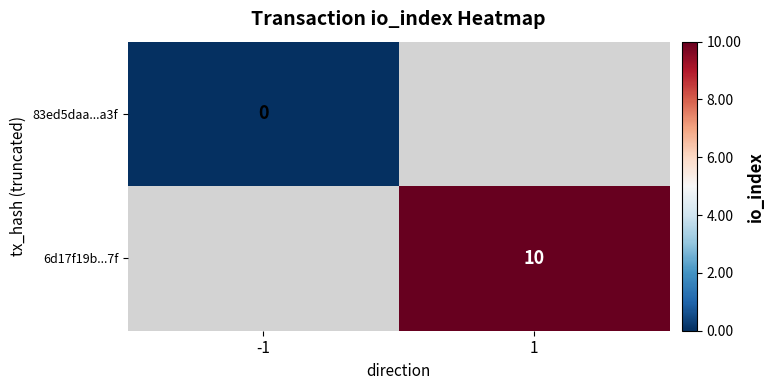

Is it true that 6d17f19b...7f equals 15 at 1?

False